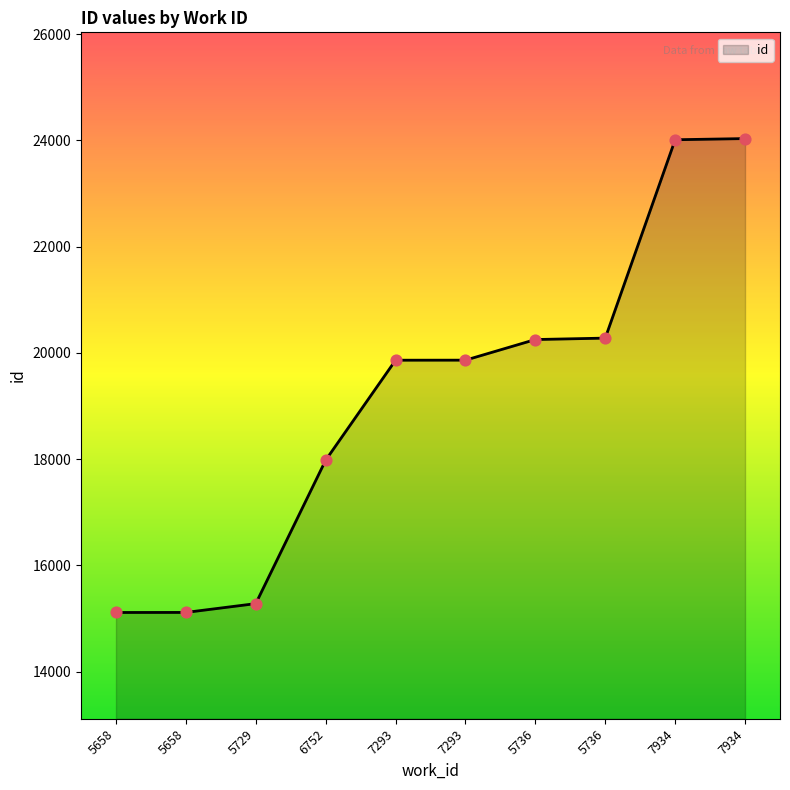

What is the change in value from 5658 to 7293?

+4749